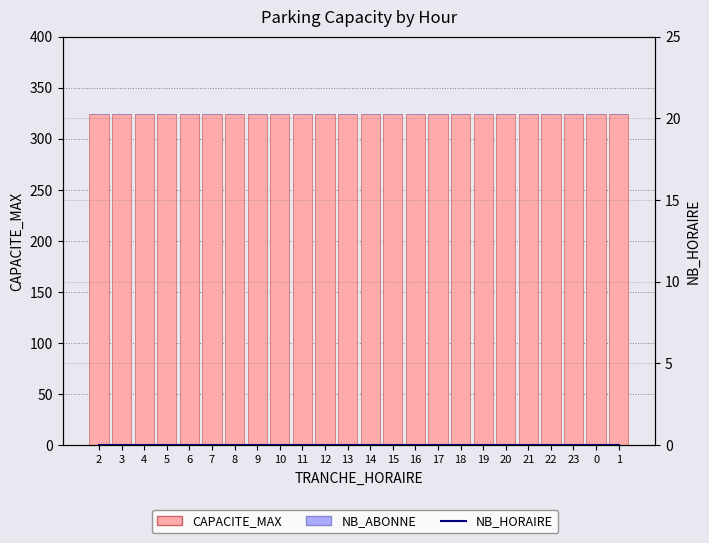

Rank the series at 23 from lowest to highest value.

NB_ABONNE, NB_HORAIRE, CAPACITE_MAX